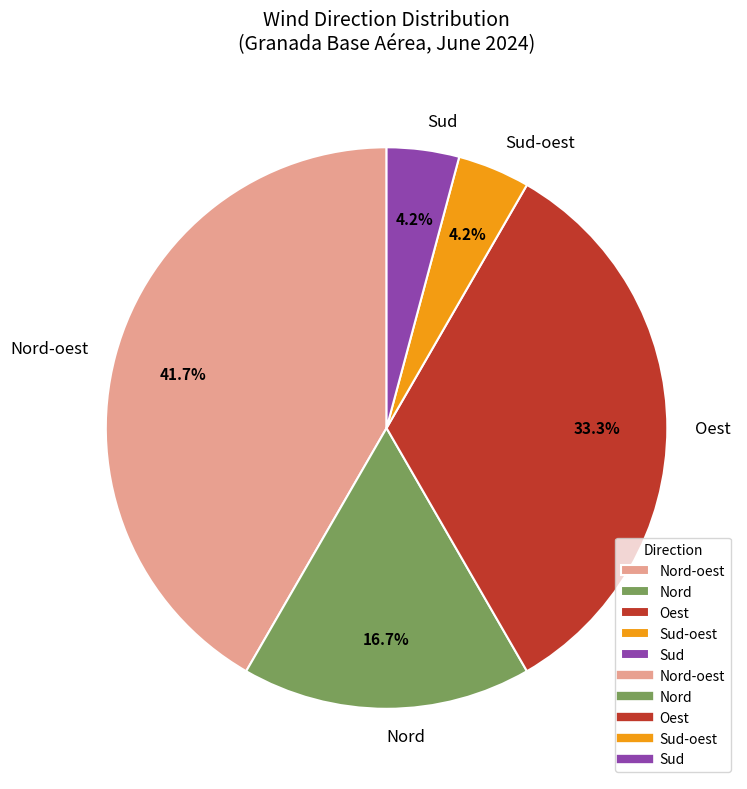

How much of the chart is everything except Nord?

83.3%